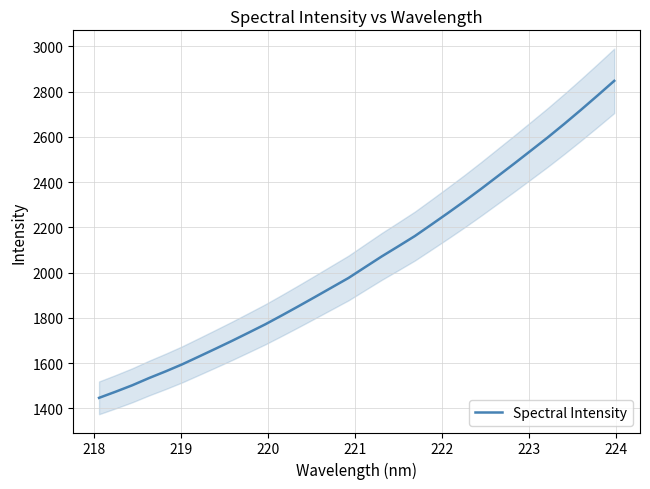

What is the average value?

2052.4